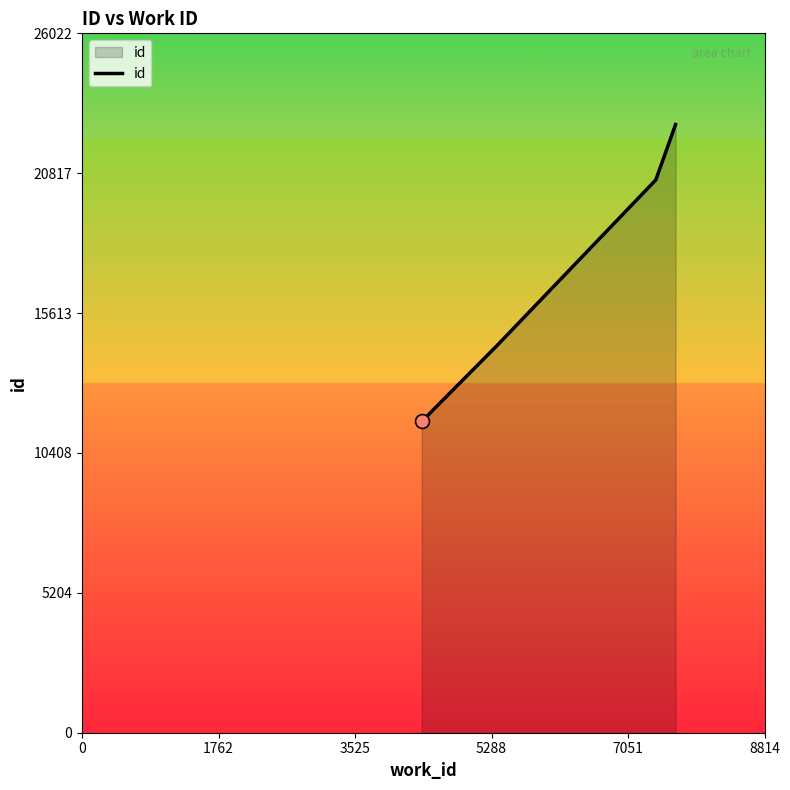

True or false: there are more than 1 points higher than both neighbors.

False